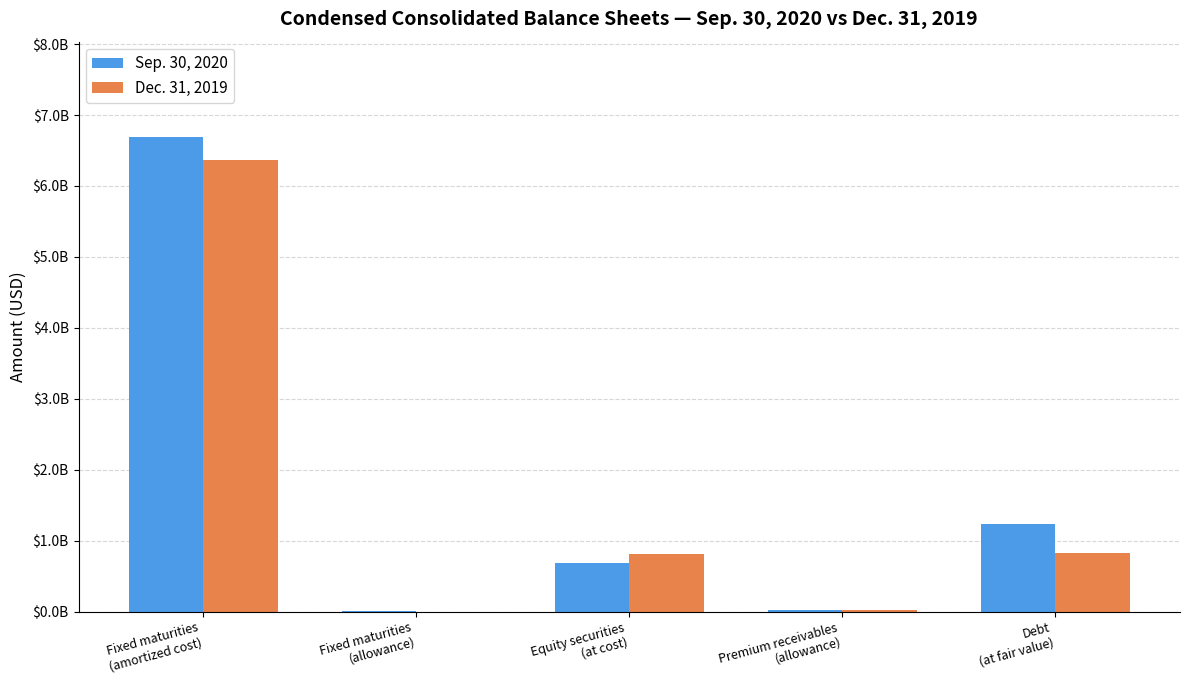

Are the bars grouped side by side (vs. stacked)?

Yes